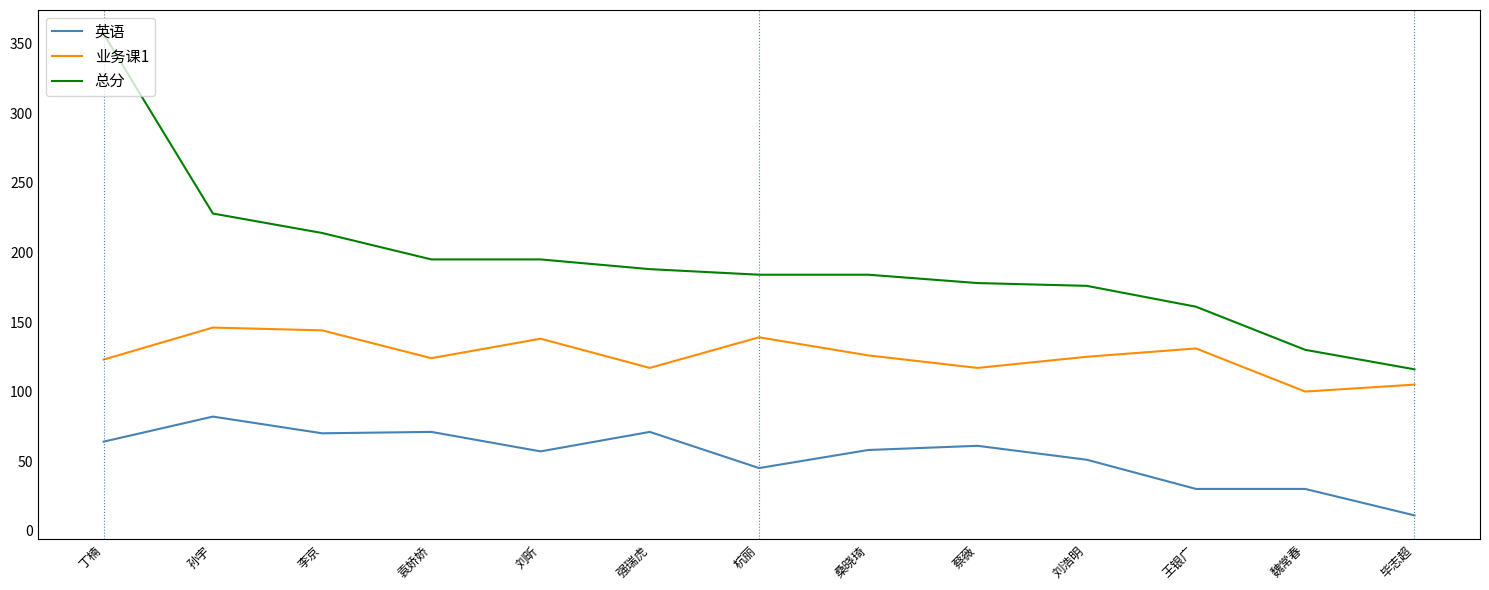

How many values in the 英语 series are below 58?

6